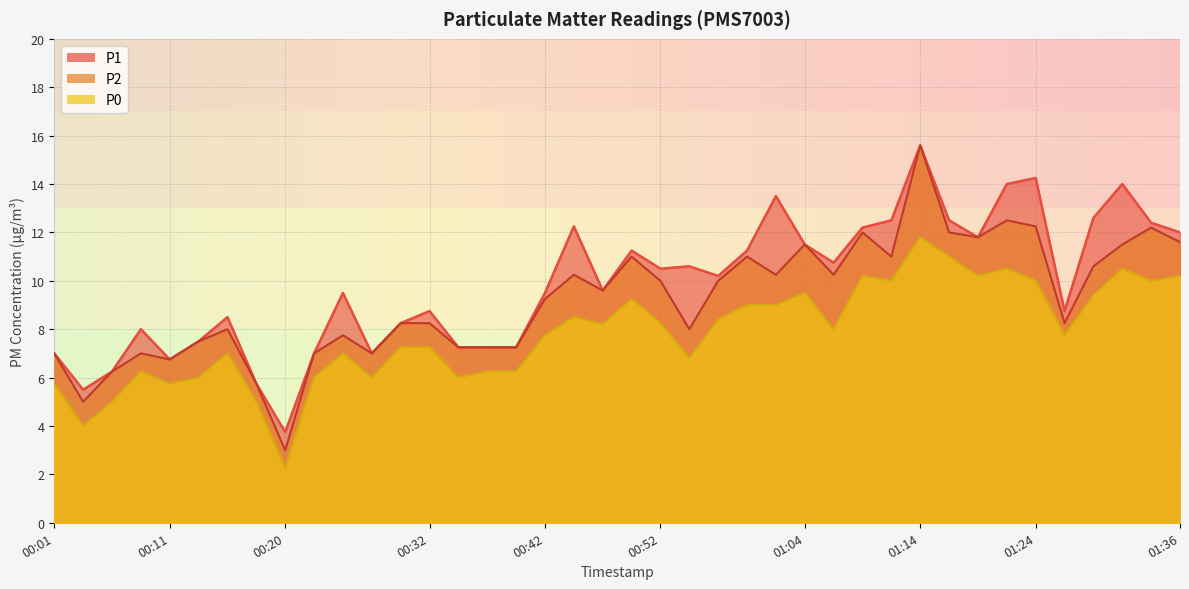

How many interior local valleys does the P1 series have?

10